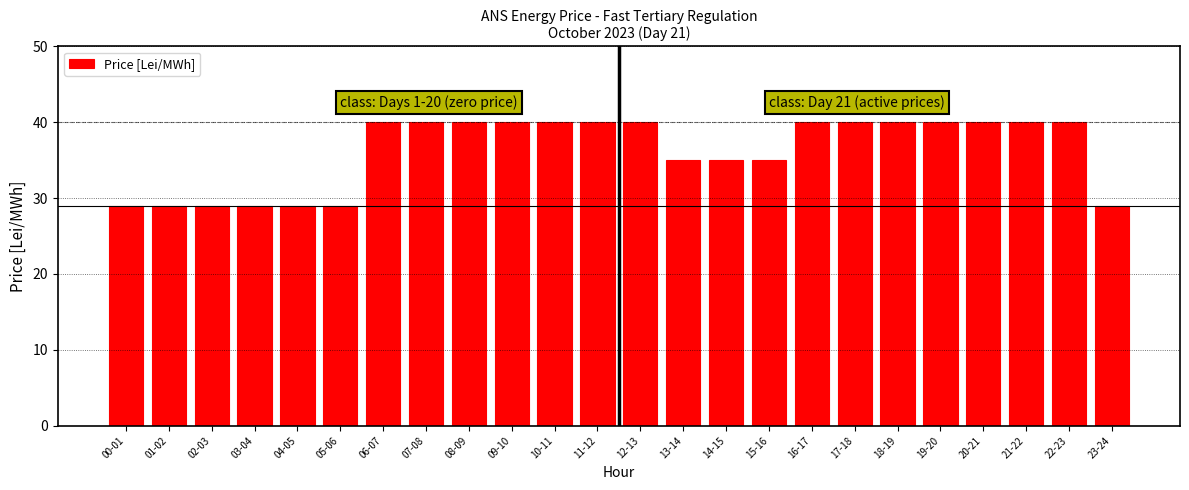

Reading left to right, what are all the values shown in this chart?

29	29	29	29	29	29	40	40	40	40	40	40	40	35	35	35	40	40	40	40	40	40	40	29